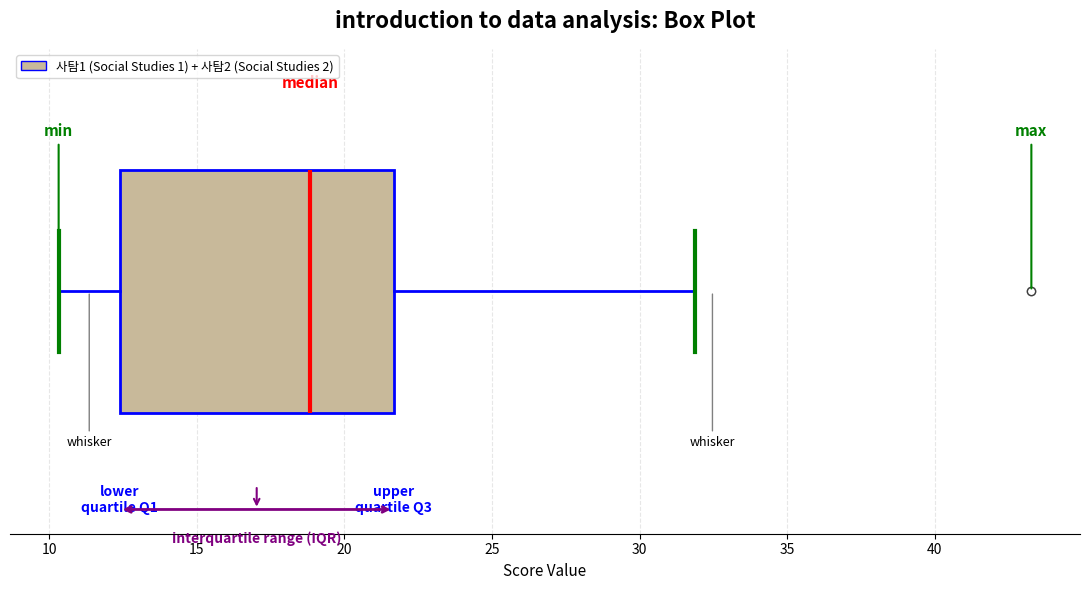

Where does the left whisker of the box end on the x-axis? The values are not printed on the chart, so give them approximately, as read against the axis.

10.5